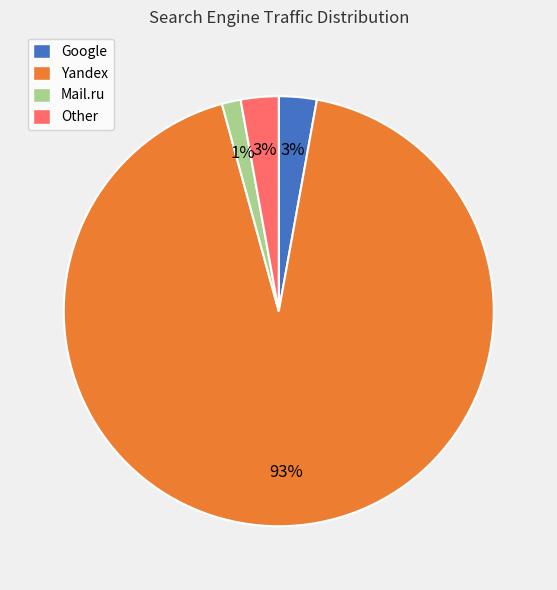

Does Google account for over 50% of the chart?

No